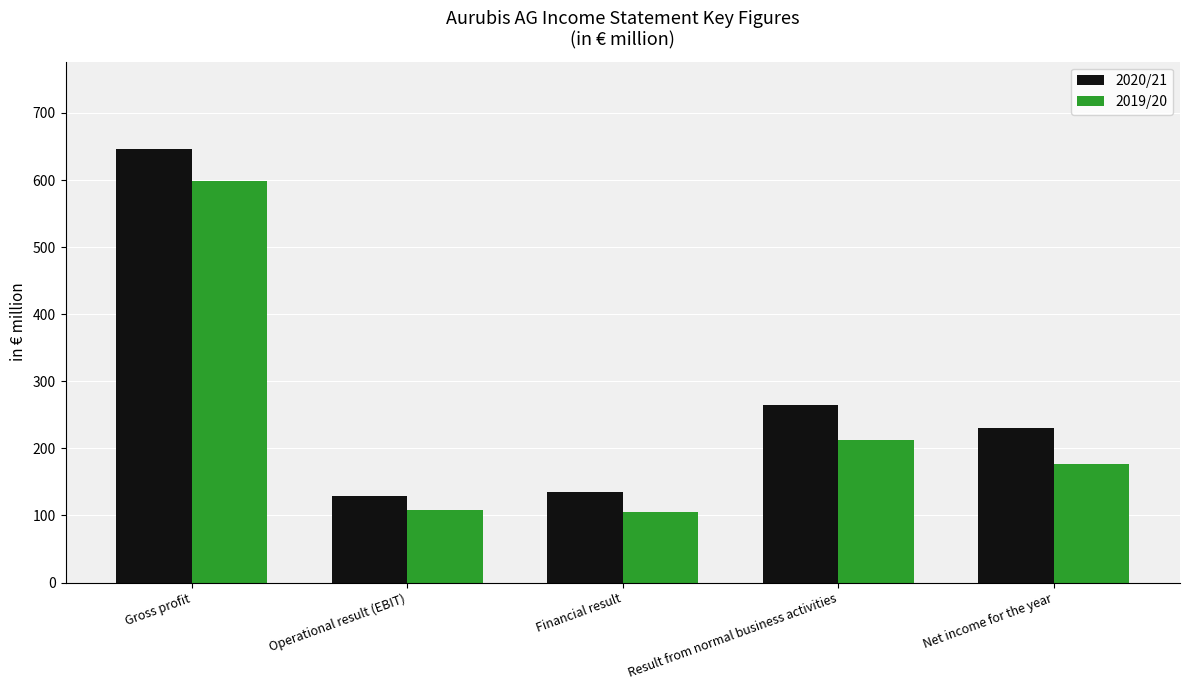

At which category is the sum across all series the highest?

Gross profit